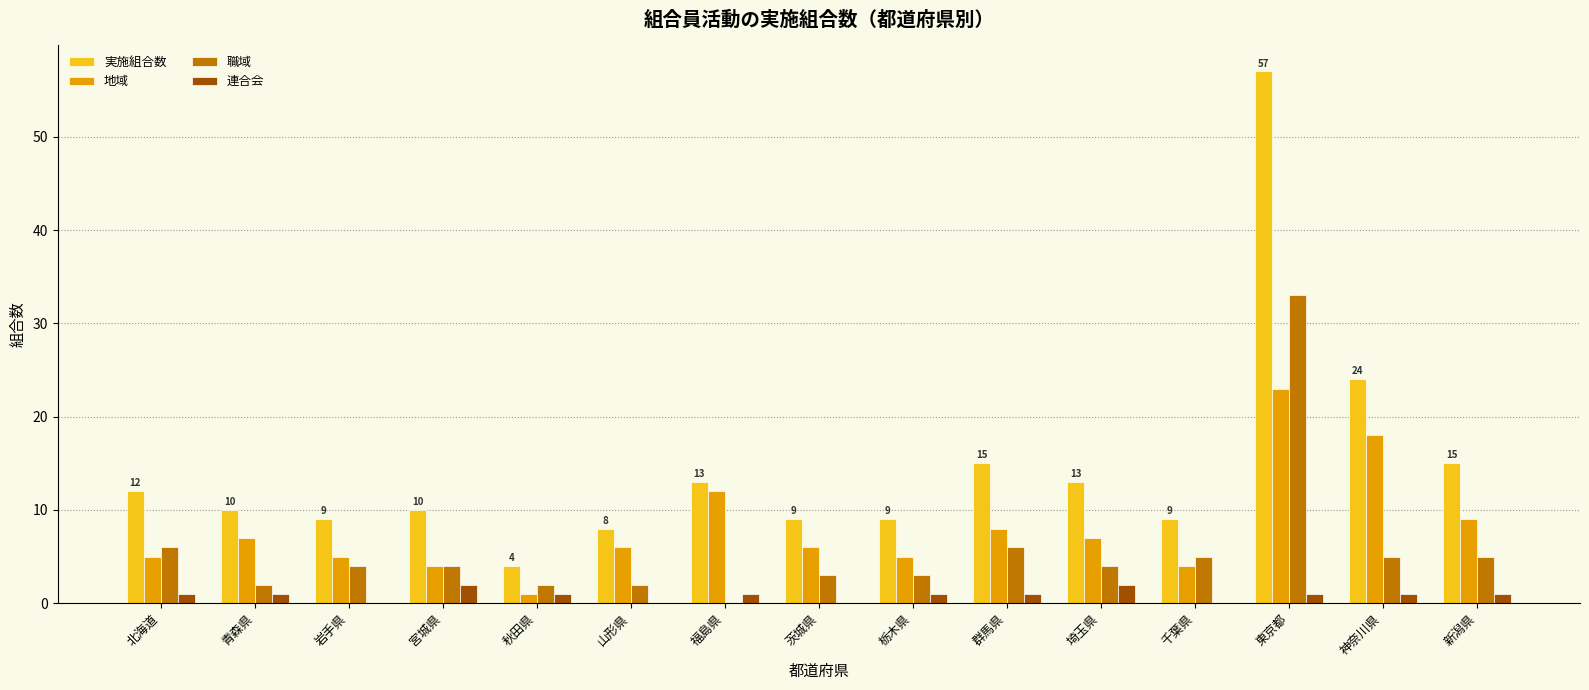

What is the spread (max minus min) of values at 神奈川県?

23